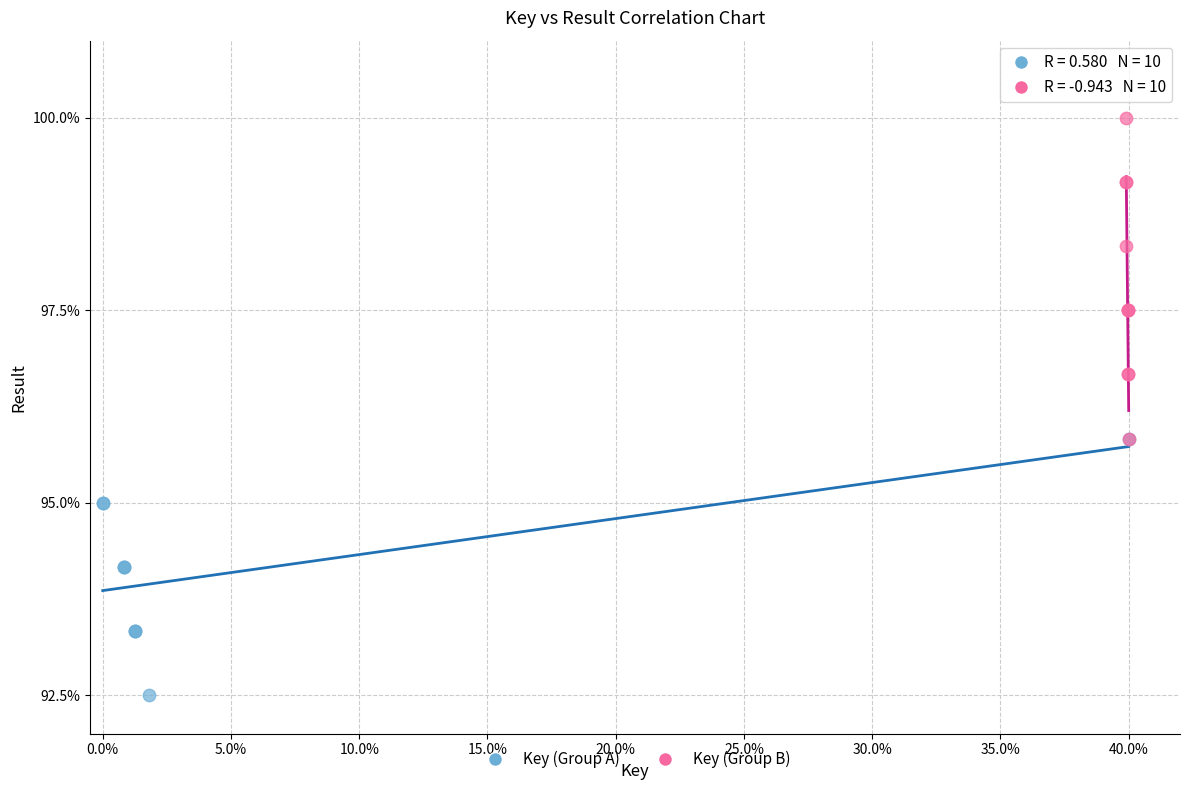

Which series has the widest spread of Y values?

Key (Group B)